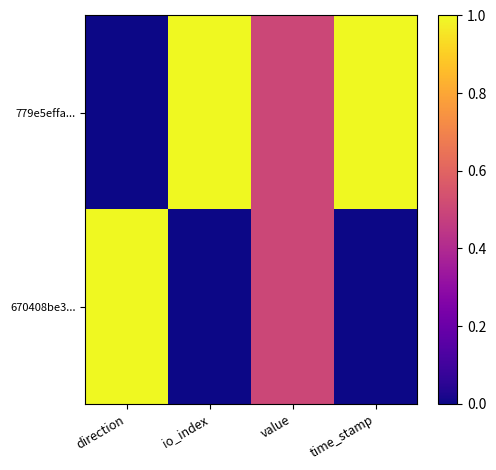

Reading left to right, what are all the values shown in this chart?

779e5effa...: direction=0.0	io_index=1.0	value=0.5	time_stamp=1.0
670408be3...: direction=1.0	io_index=0.0	value=0.5	time_stamp=0.0